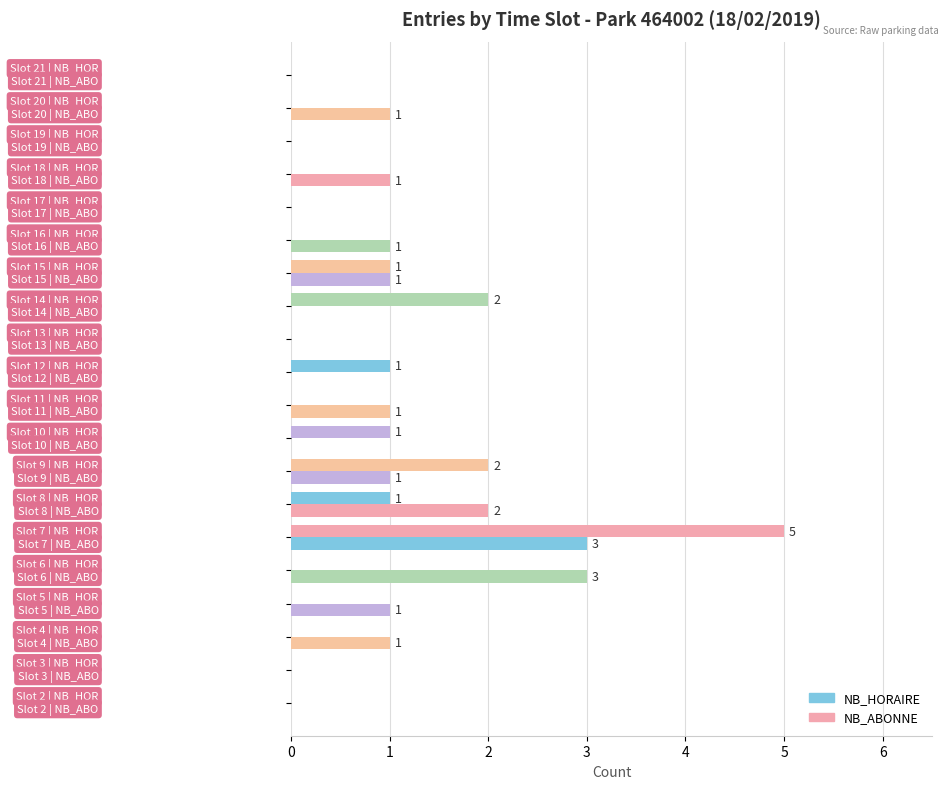

At which label is NB_HORAIRE closest to 2?

7